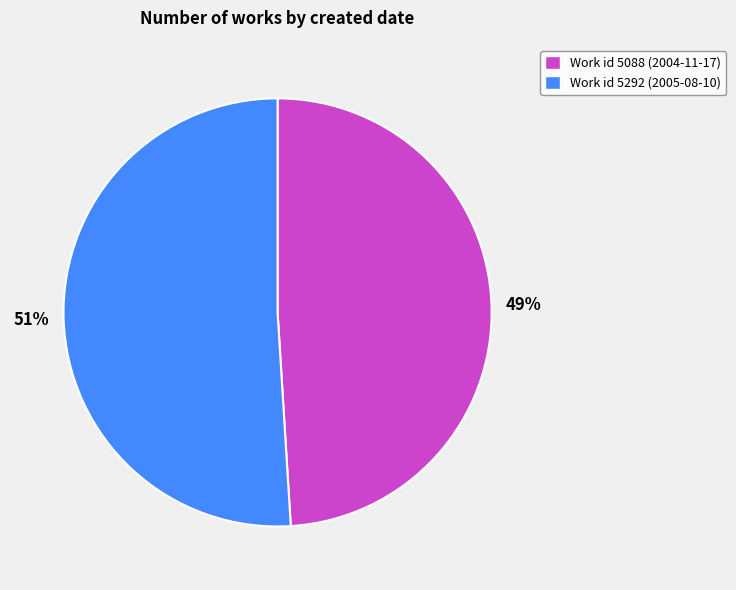

Between Work id 5088 (2004-11-17) and Work id 5292 (2005-08-10), which is larger?

Work id 5292 (2005-08-10)